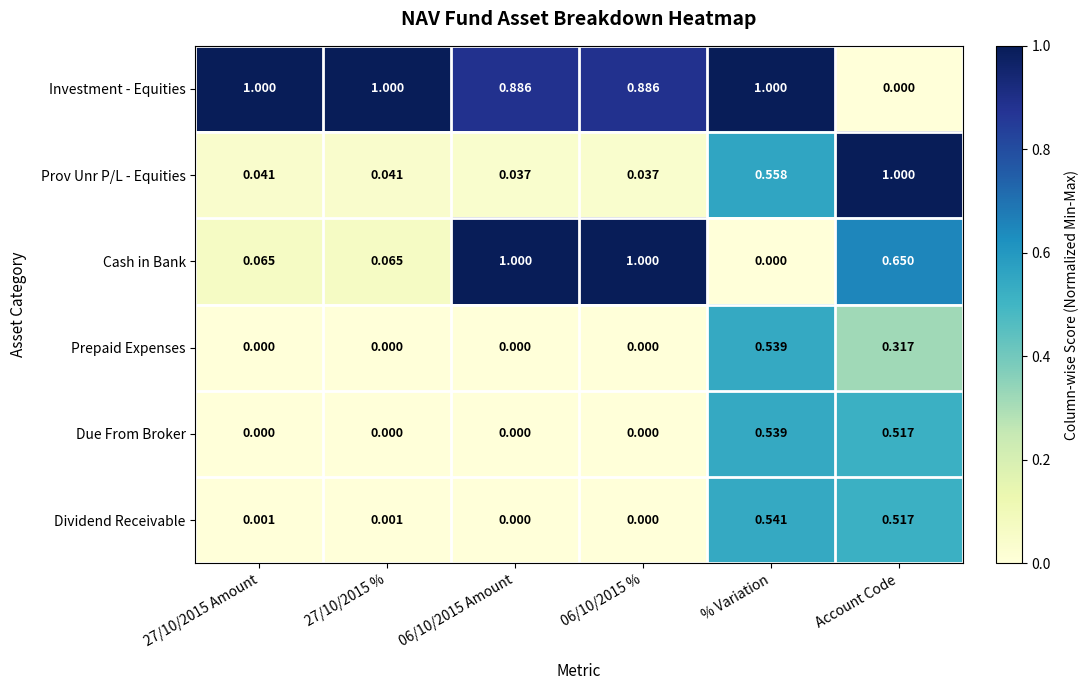

Which series changed the most between 27/10/2015 % and 06/10/2015 Amount?

Cash in Bank